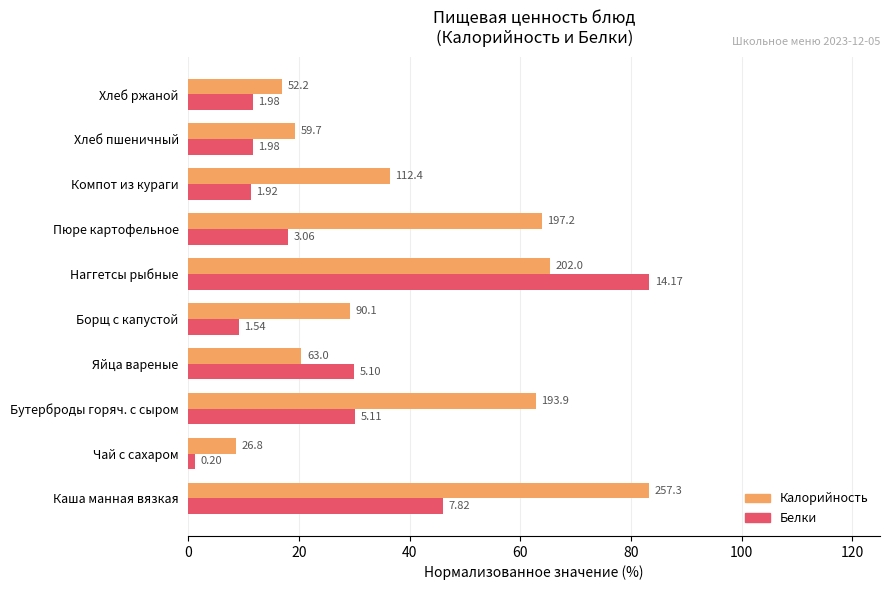

What is the difference between the maximum and second lowest values in the Калорийность series?

66.4